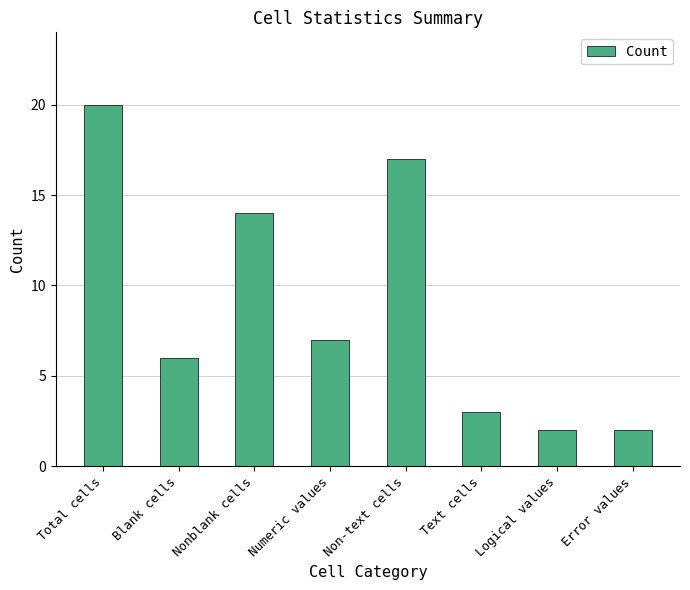

What is the value of the 4th bar from the left?

7